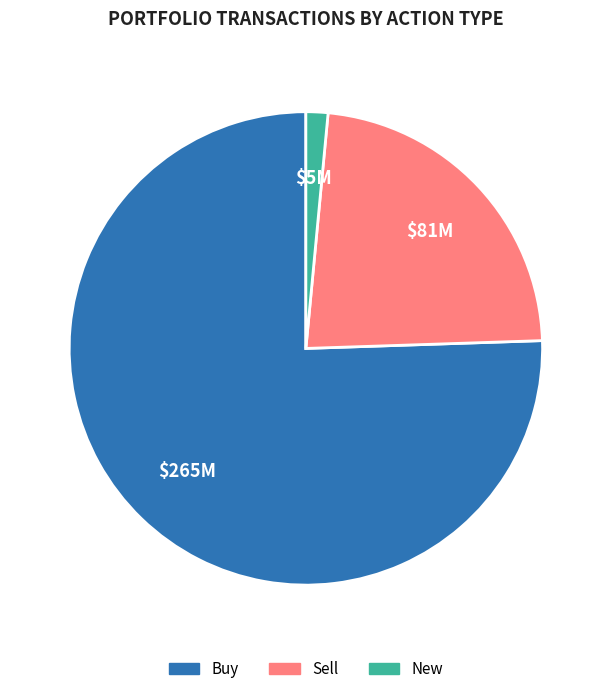

Combined, do Buy and New account for over 50%?

Yes